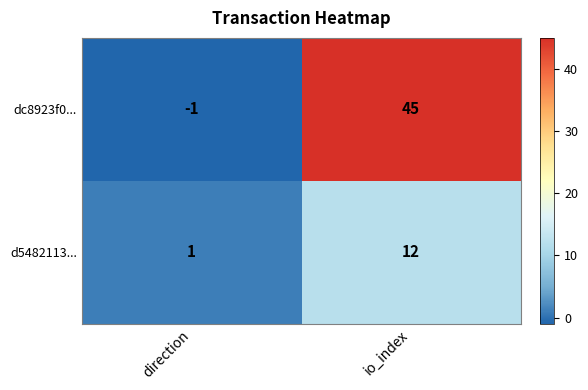

At which category does the chart reach its minimum across all series?

direction